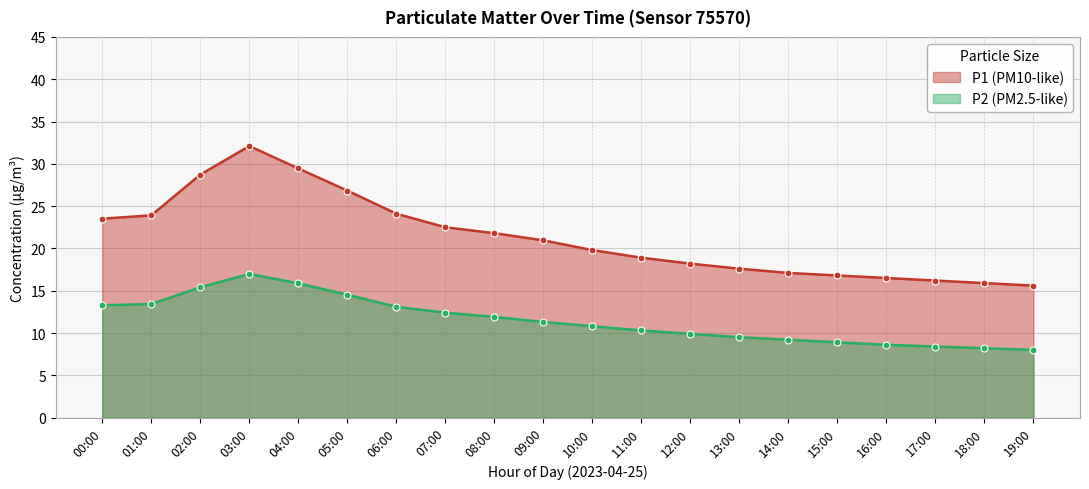

What is the spread (max minus min) of values at 12:00?

8.3